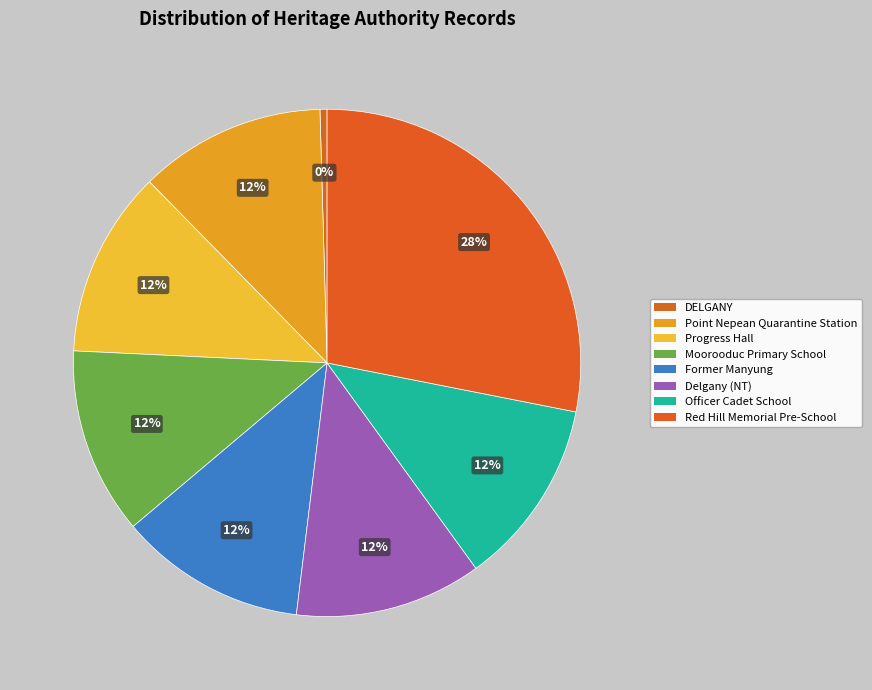

Which slice is the smallest?

DELGANY